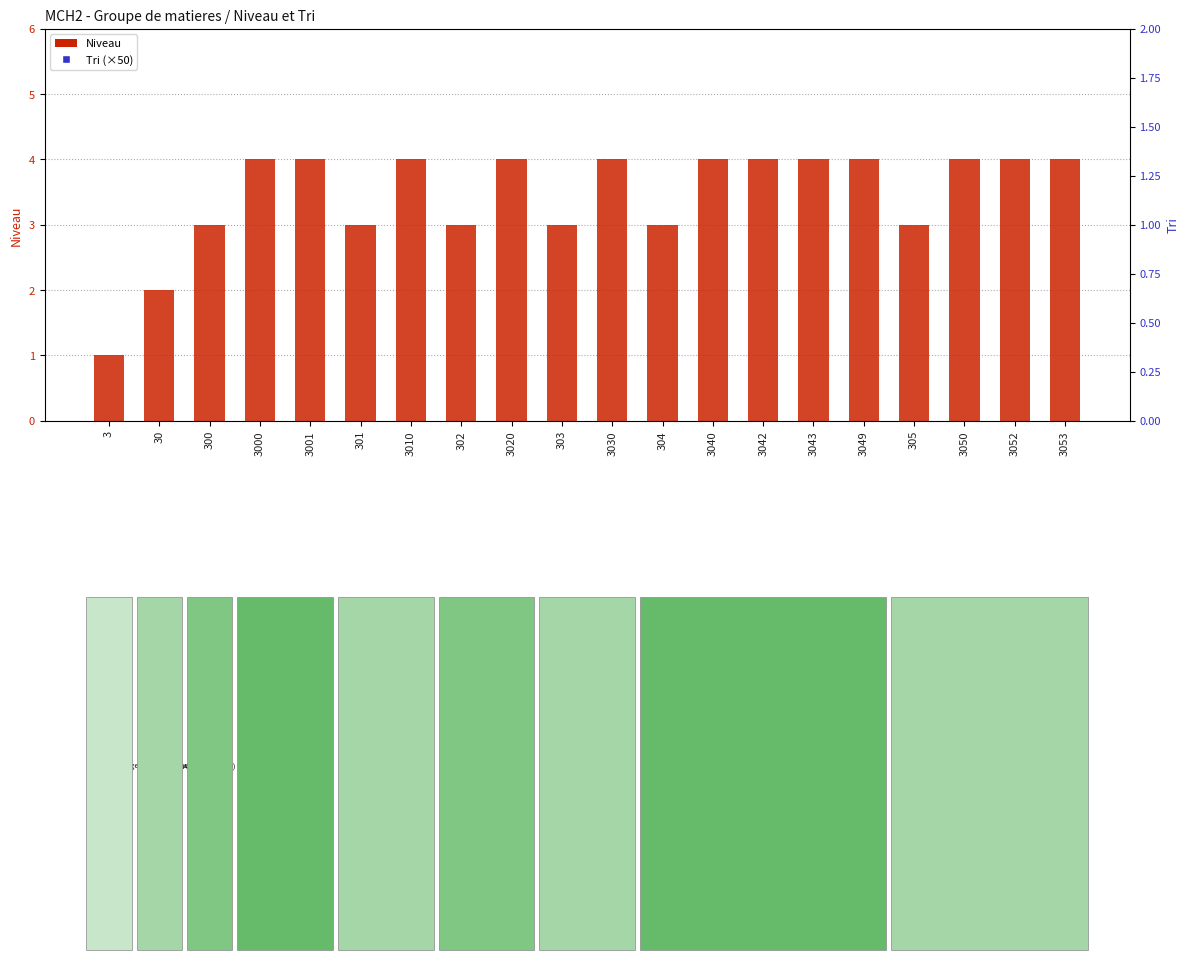

Which series has the largest total across all categories?

Tri (×50)